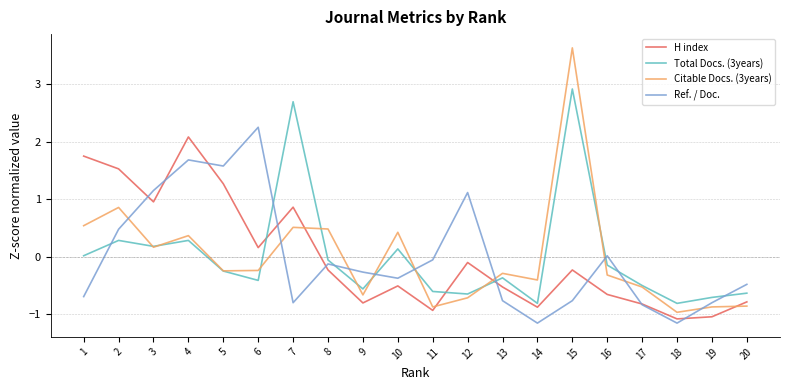

Is it true that H index equals -0.9 at 11?

True